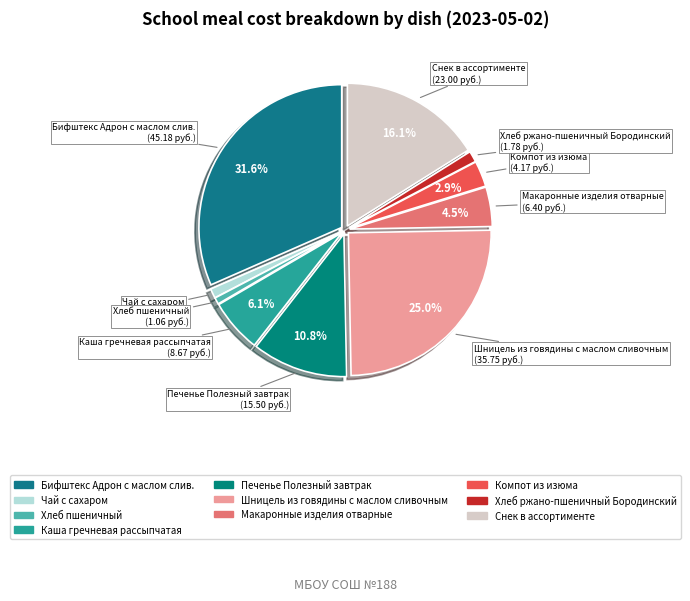

What percentage is the Хлеб пшеничный slice, to the nearest percent?

1%